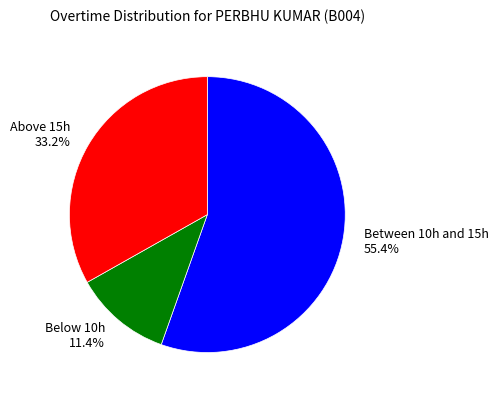

Count the number of slices in the pie.

3